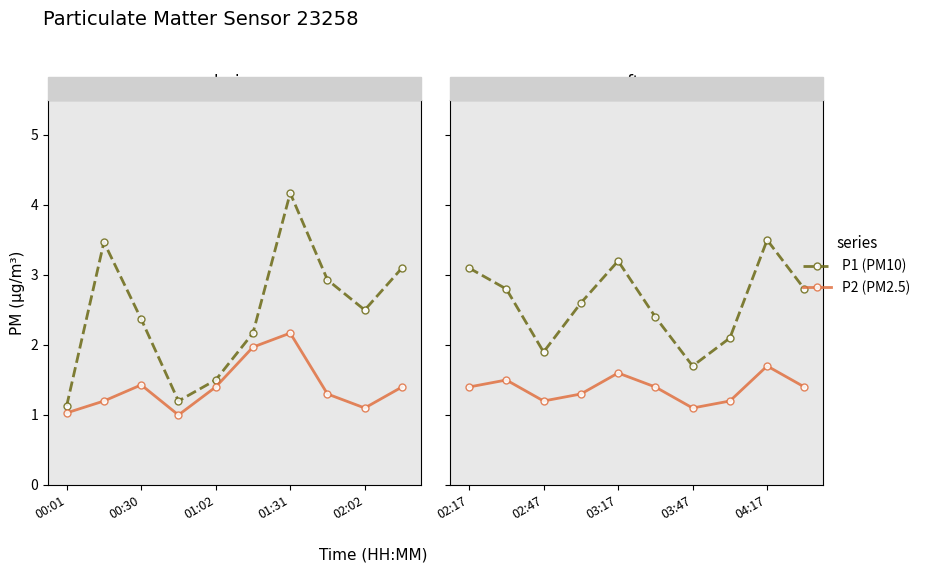

How many interior local peaks does the P2 (PM2.5) series have?

3